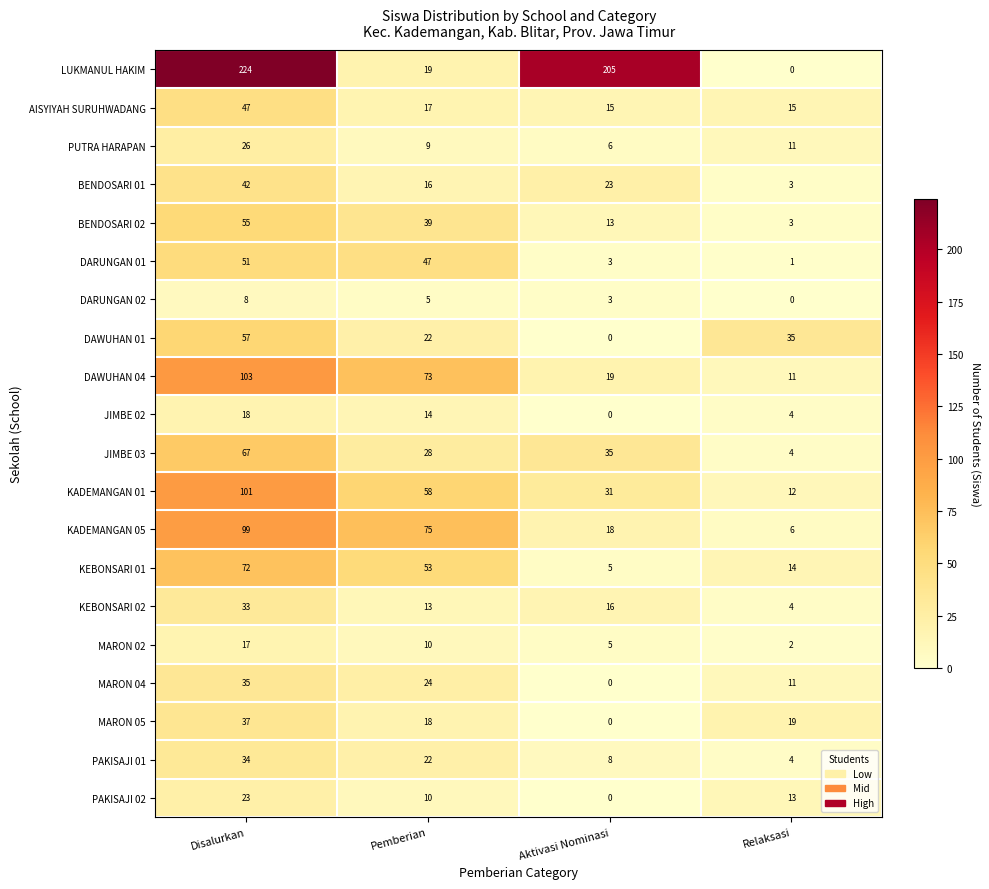

The value of KEBONSARI 01 at Relaksasi is 14. True or false?

True